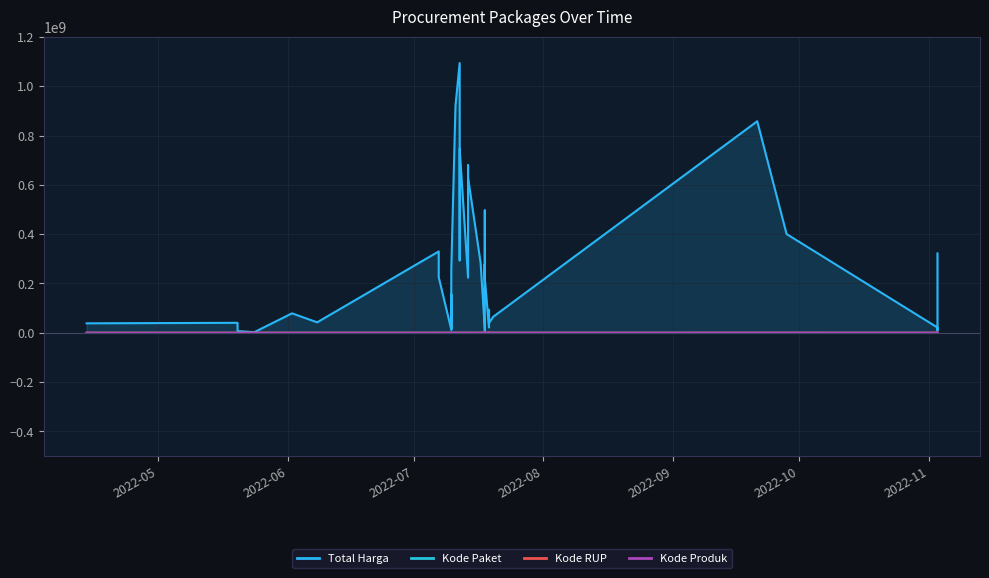

Rank the series by their maximum value, from lowest to highest.

Kode Paket, Kode Produk, Kode RUP, Total Harga